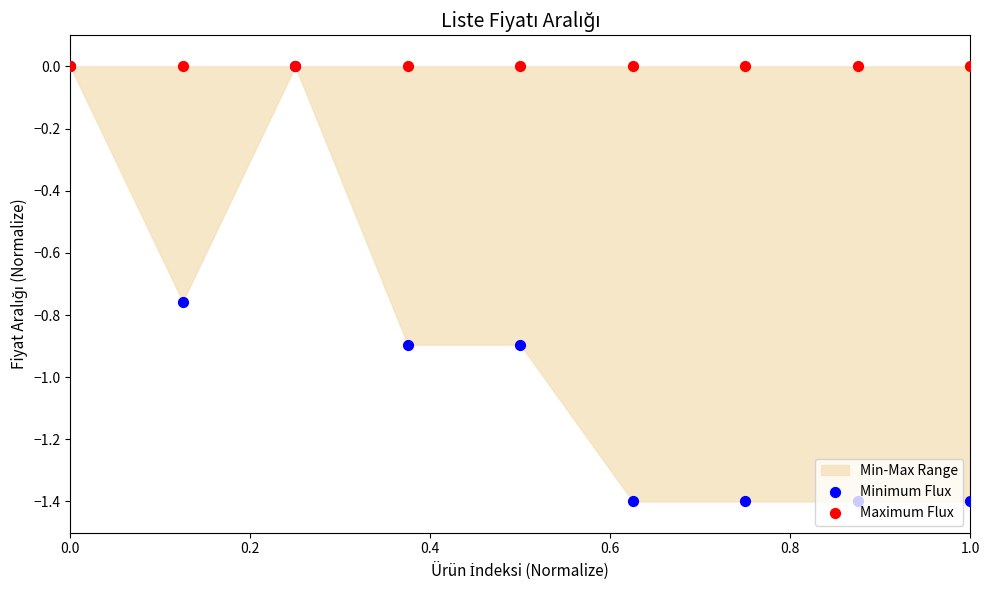

Which series contains the lowest Y value?

Minimum Flux